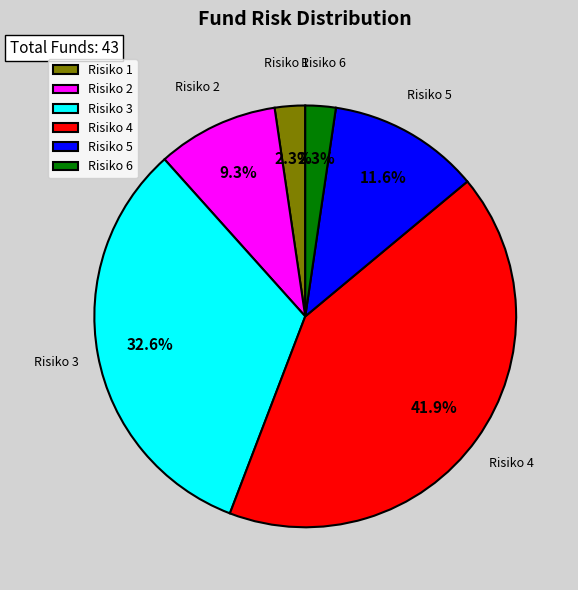

Do Risiko 2 and Risiko 3 together represent more than half of the pie?

No